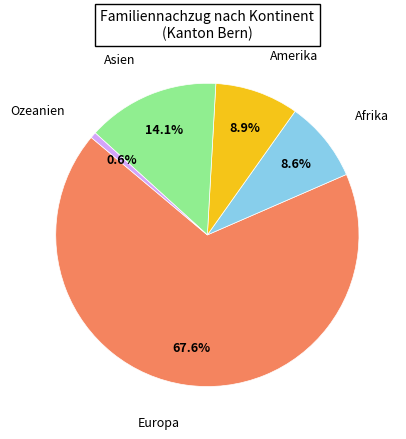

To the nearest percent, what is the difference between the largest and smallest slice percentages?

67%